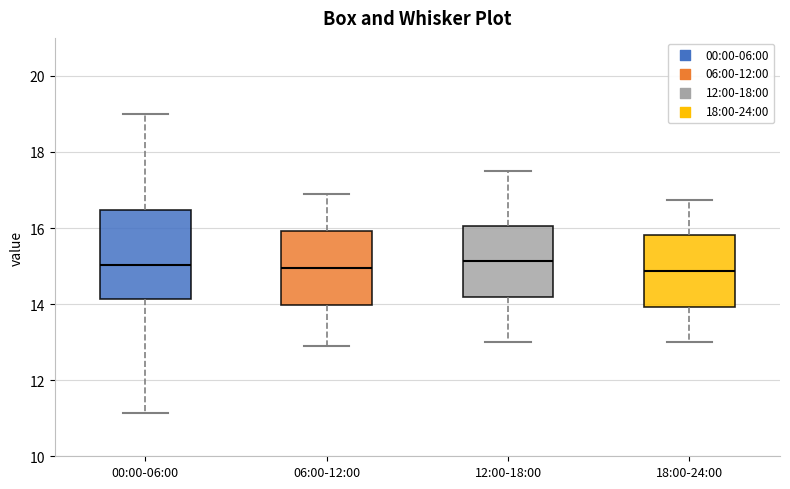

Where does the upper whisker of the box for 00:00-06:00 end on the y-axis? The values are not printed on the chart, so give them approximately, as read against the axis.

19.0